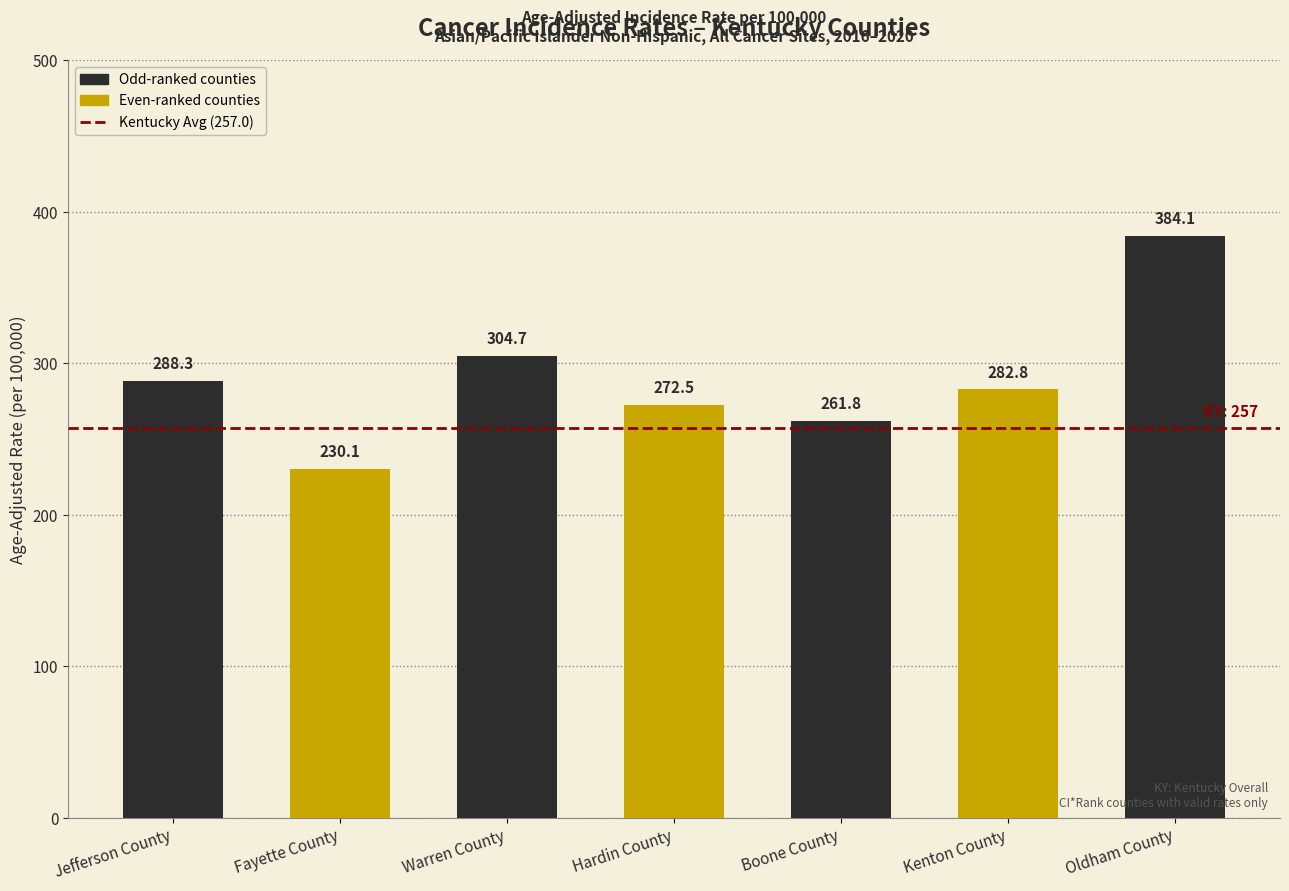

True or false: the data shows 261.8 at Boone County.

True